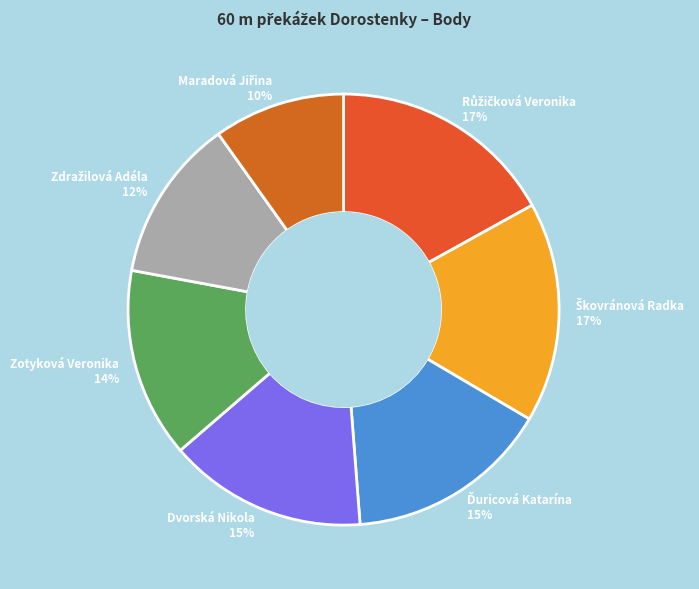

To the nearest percent, what is the average slice percentage?

14%